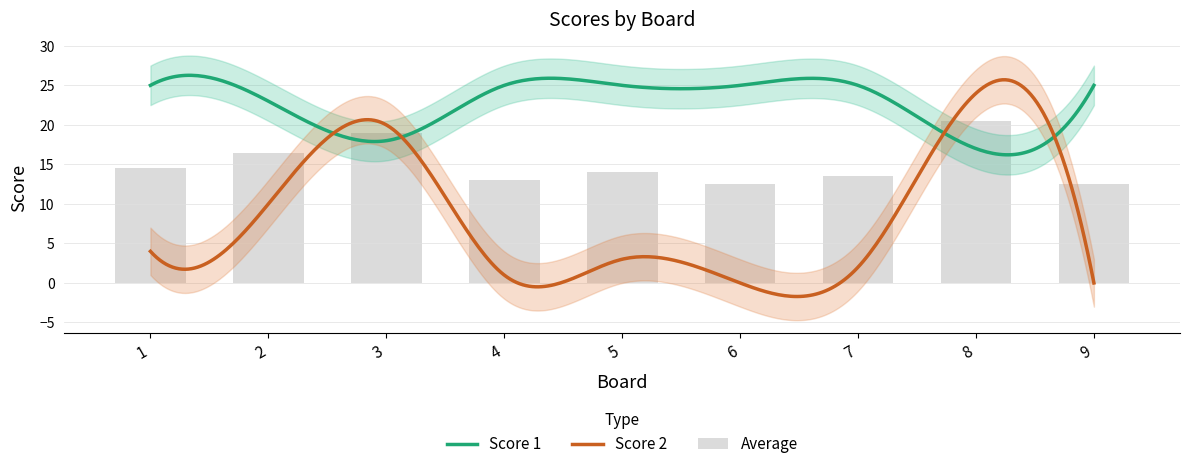

At which label is the value closest to 16?

2